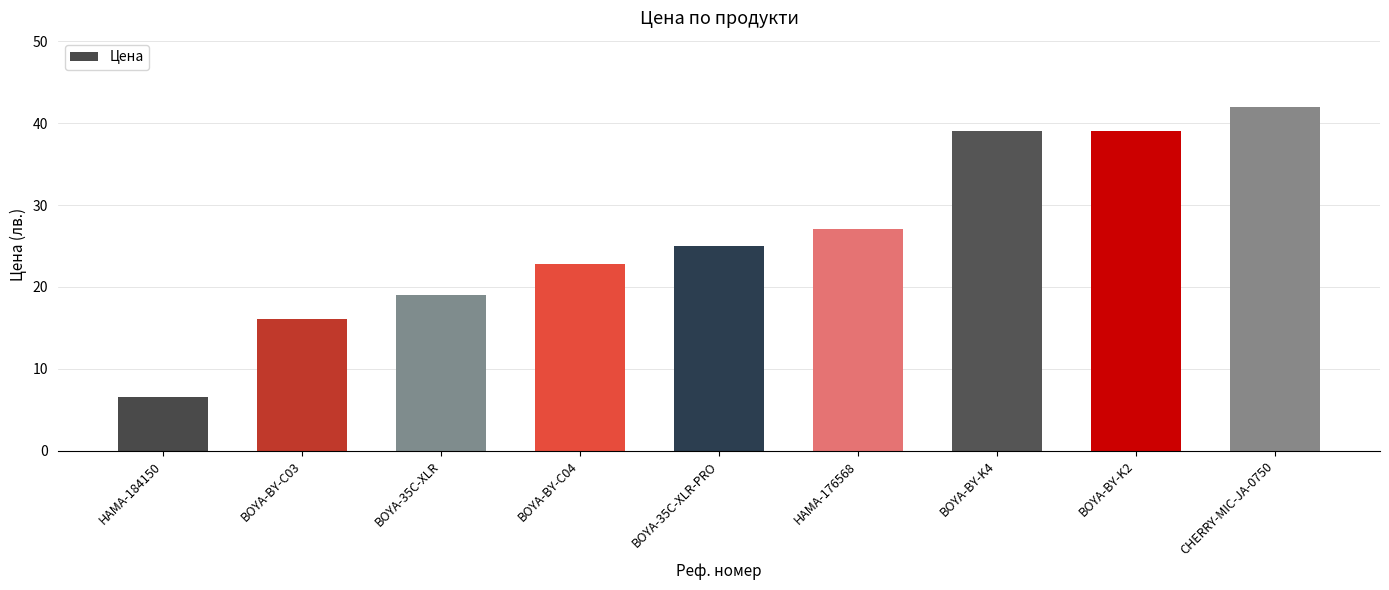

Which category has the lowest value across all series?

HAMA-184150